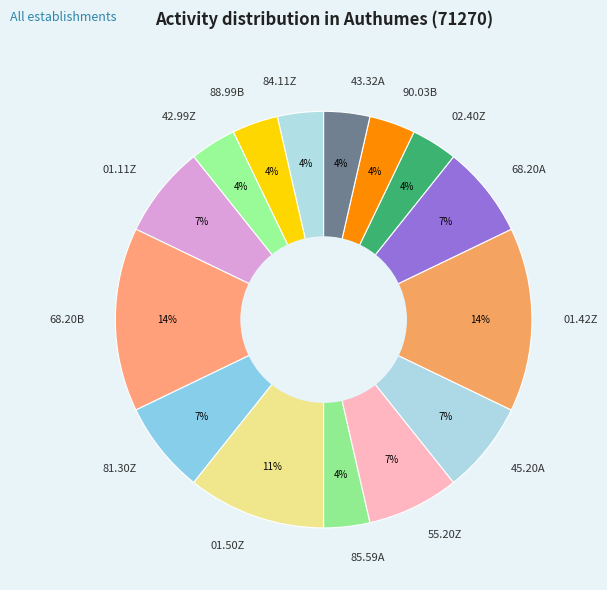

True or false: 01.50Z accounts for 1% of the total.

False